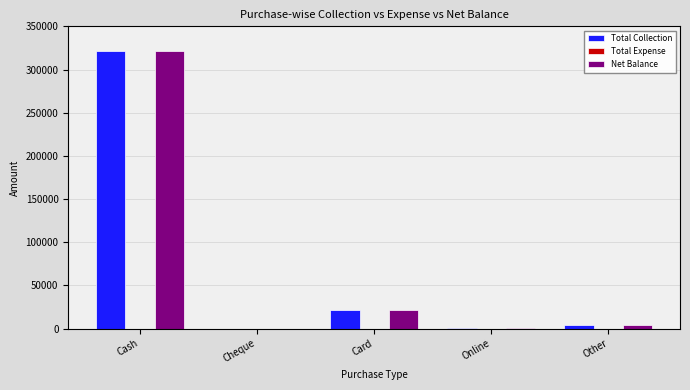

What is the sum of all Net Balance values?

347662